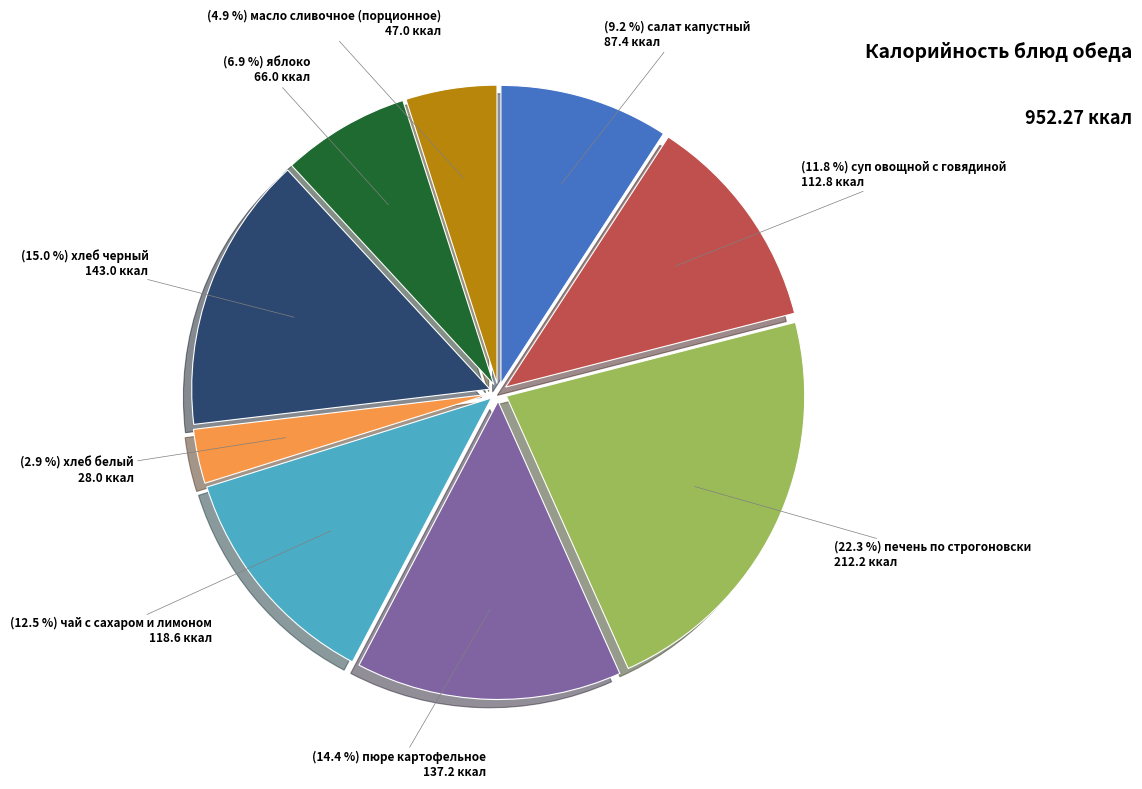

Is there a majority slice in this chart?

No